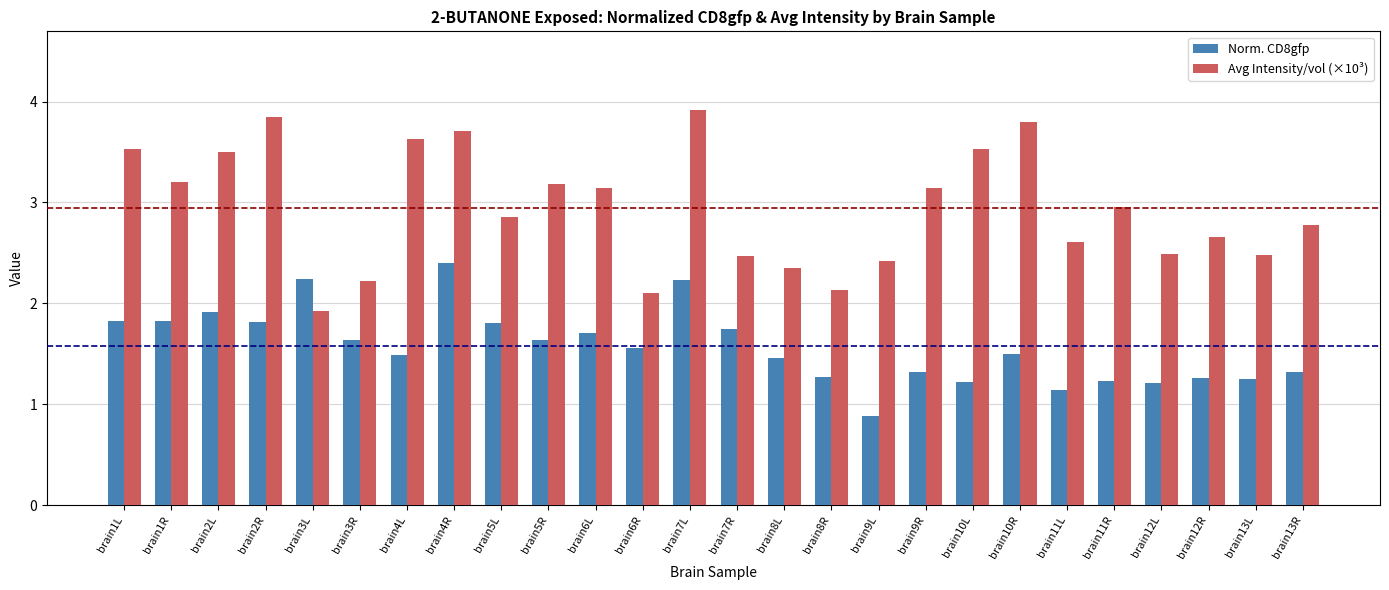

What position from the left is brain11R?

22